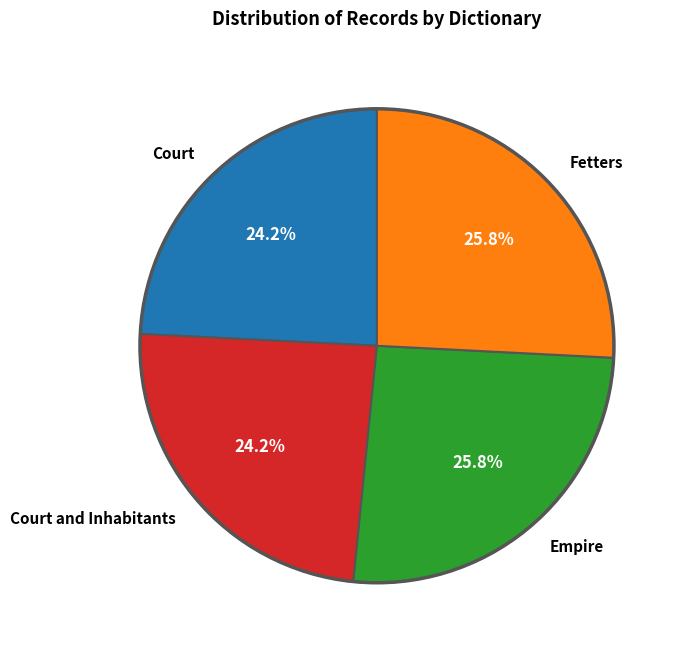

Between Court and Inhabitants and Fetters, which is larger?

Fetters